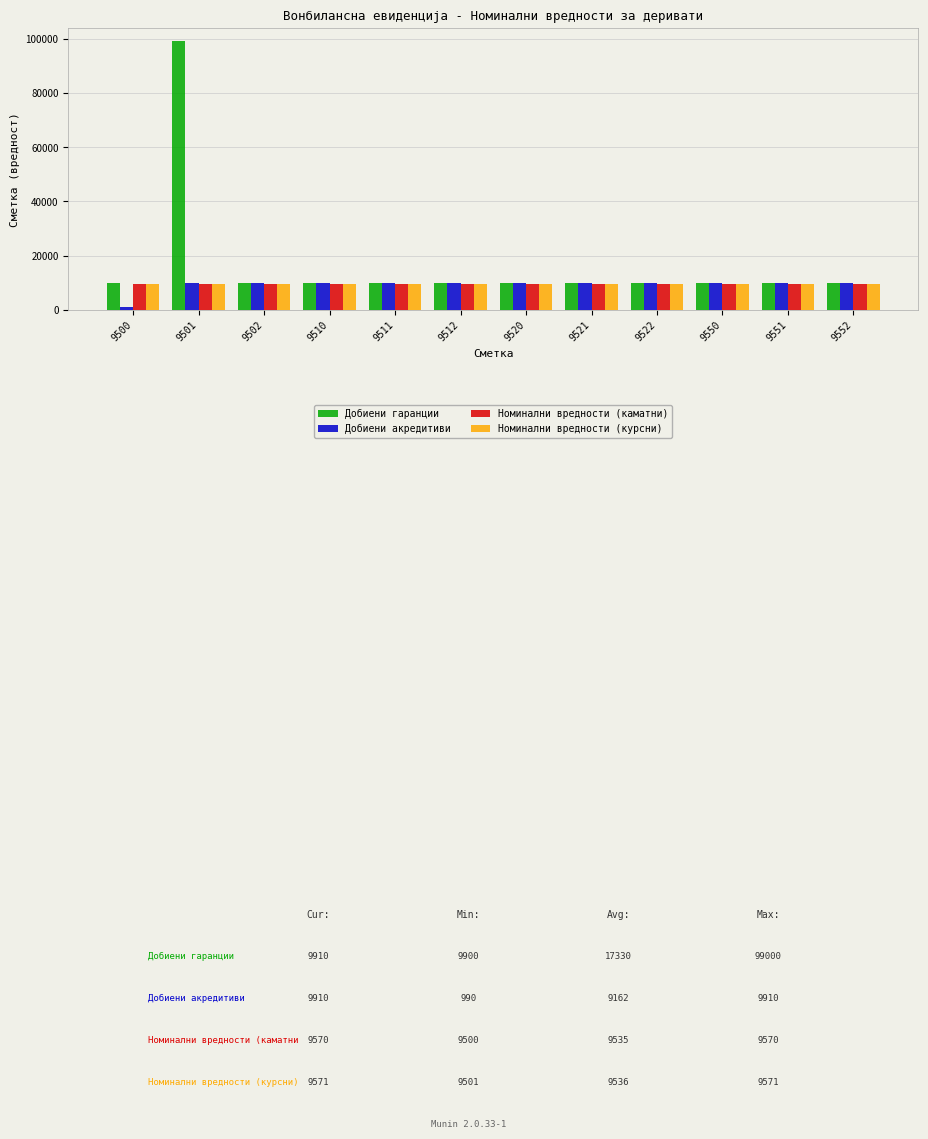

What is the difference between the maximum and minimum values in the Добиени гаранции series?

89100